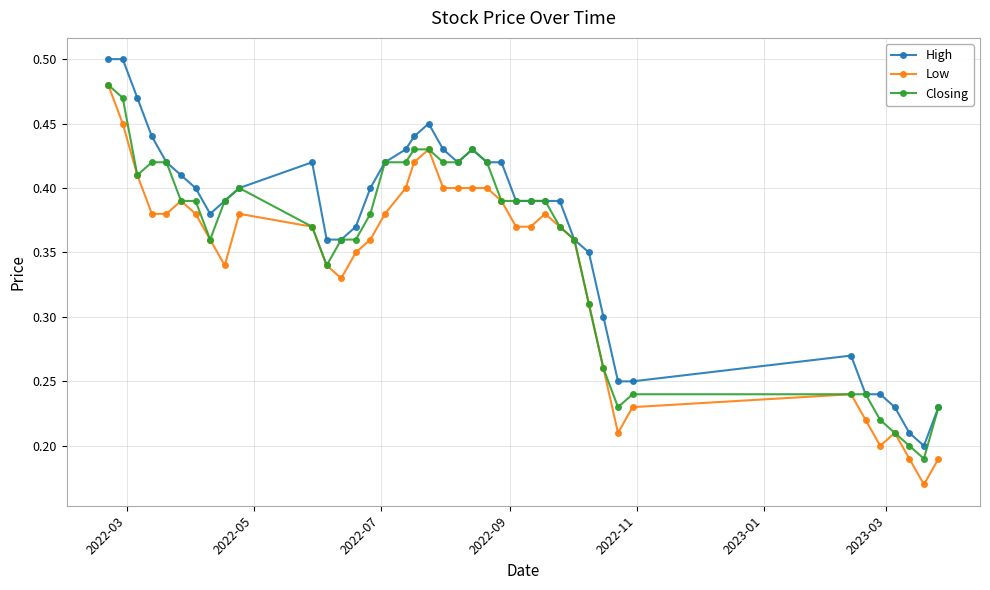

Count the Closing values in the range 0 to 1.

40